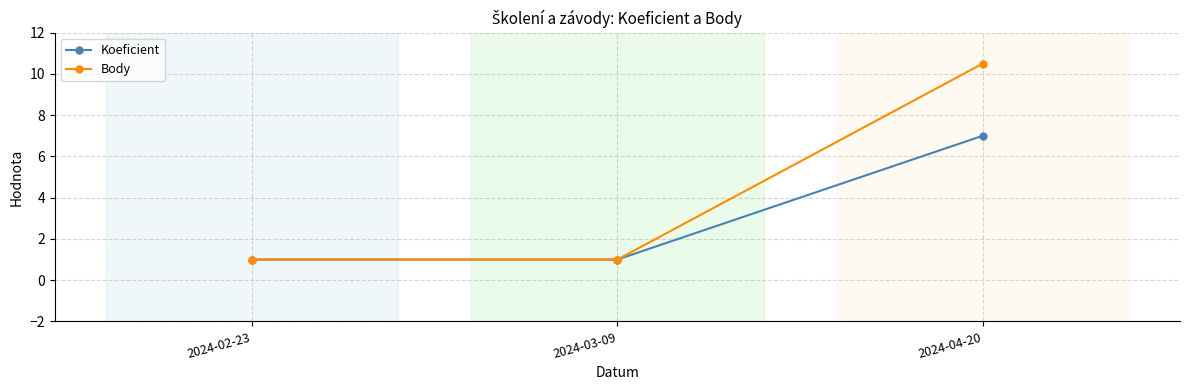

Reading left to right, list all the values displayed in this chart.

Koeficient: 2024-02-23=1.0	2024-03-09=1.0	2024-04-20=7.0
Body: 2024-02-23=1.0	2024-03-09=1.0	2024-04-20=10.5